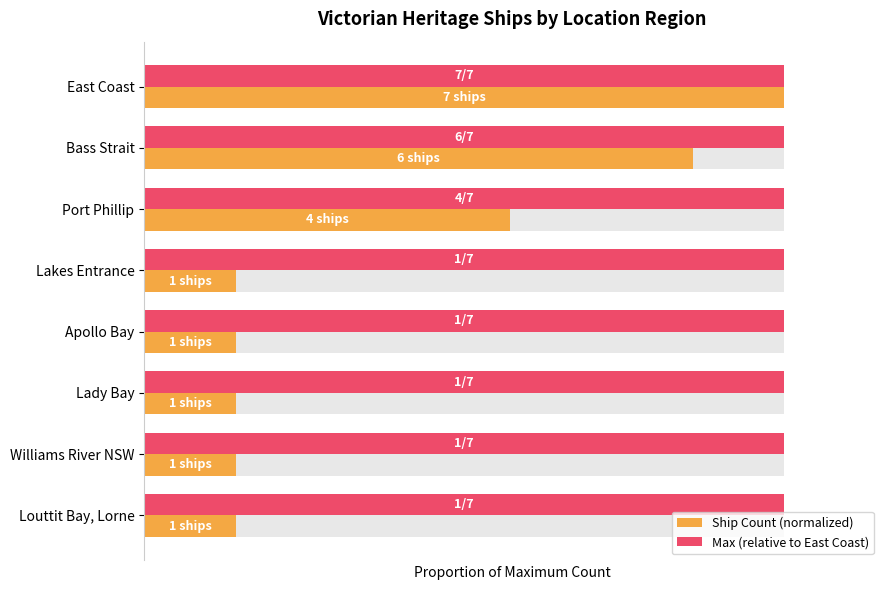

What are all the series names shown in the legend?

Ship Count (normalized), Max (relative to East Coast)